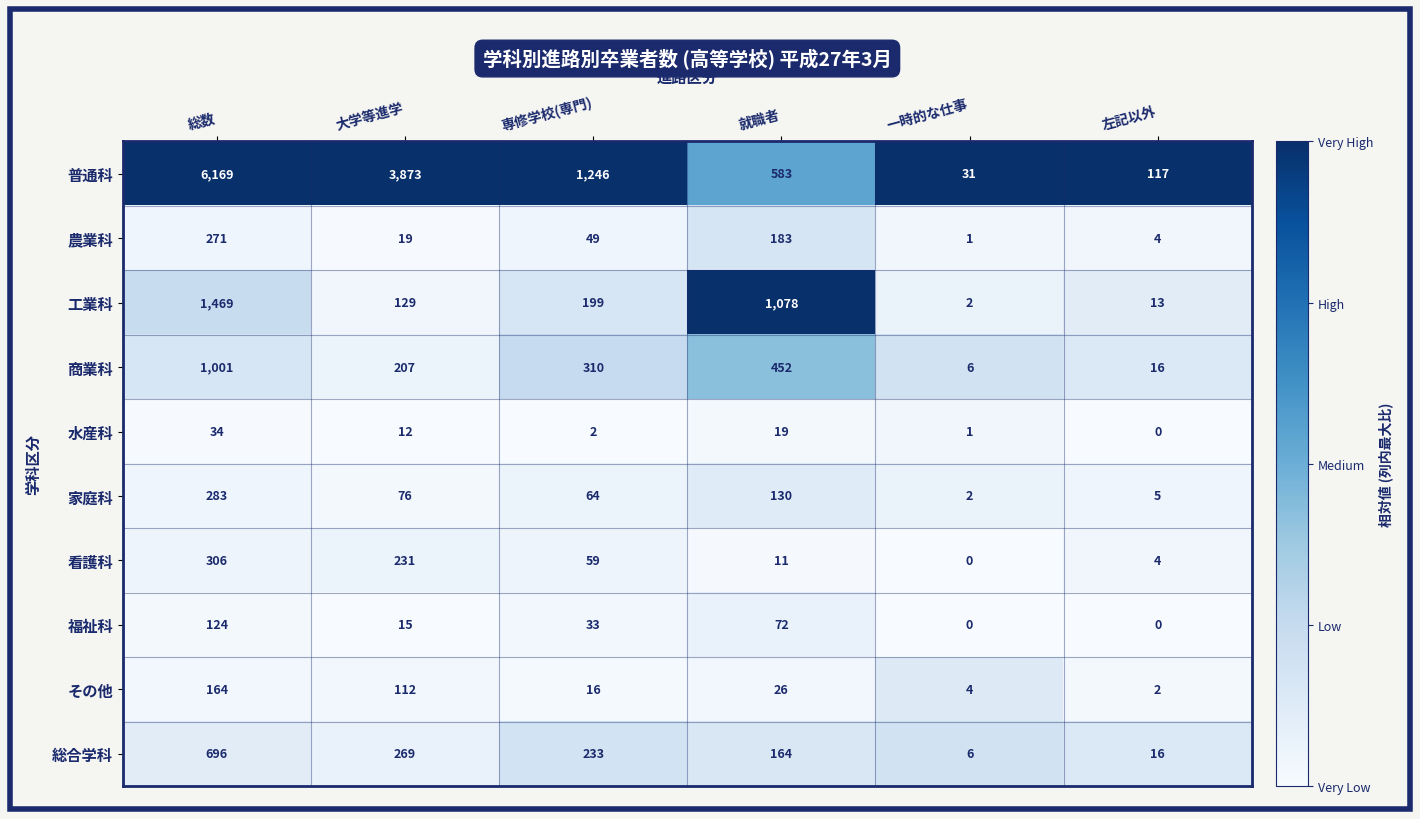

What is the difference between the その他 values at 就職者 and 一時的な仕事?

22